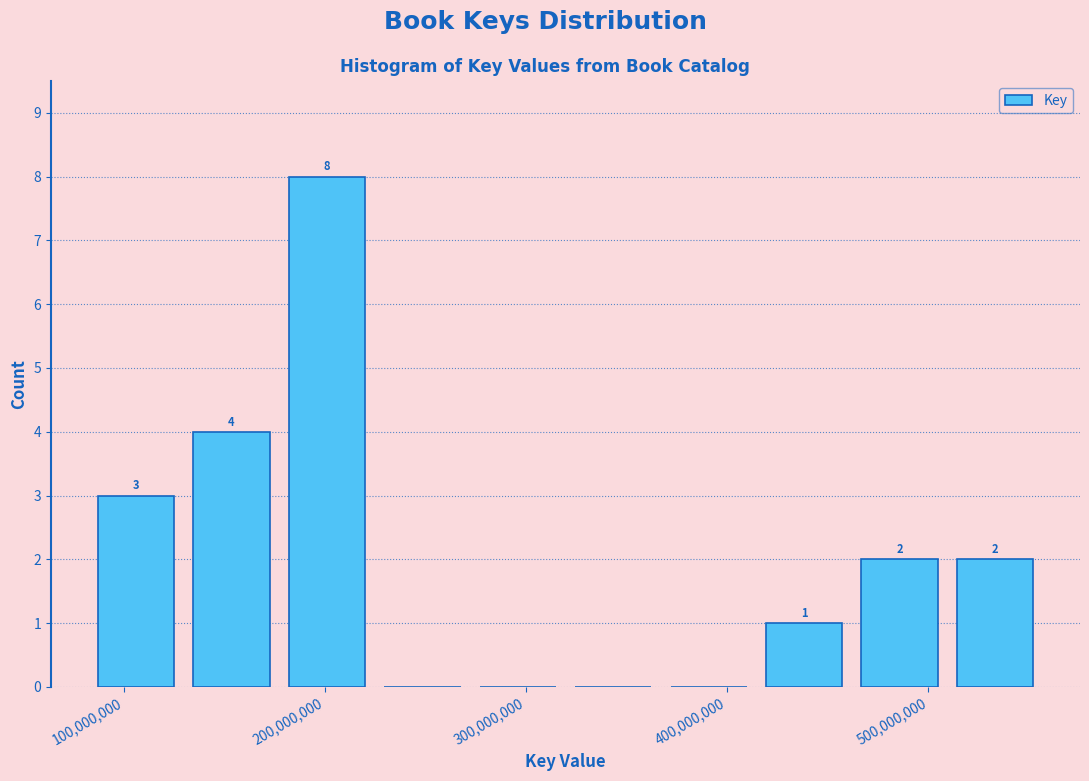

Which range on the x-axis has the tallest bar?

180000000 to 220000000